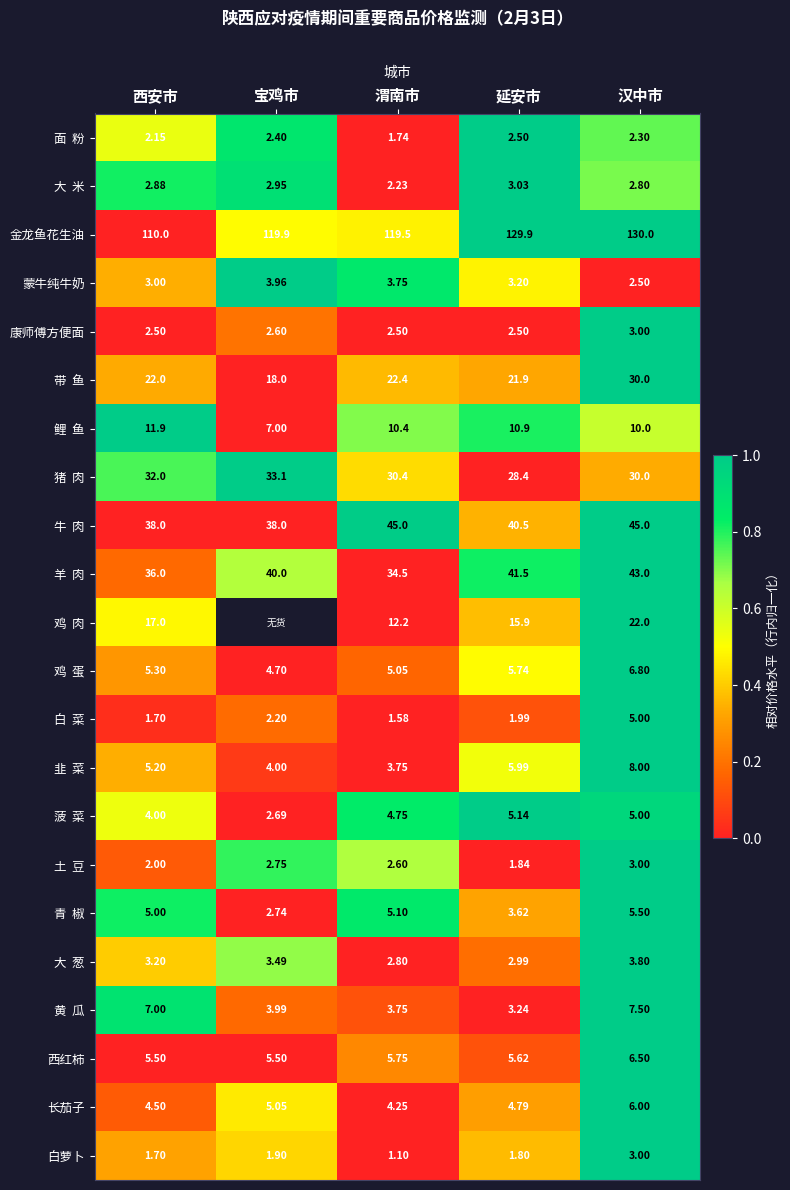

At which label does 白萝卜 reach its peak?

汉中市